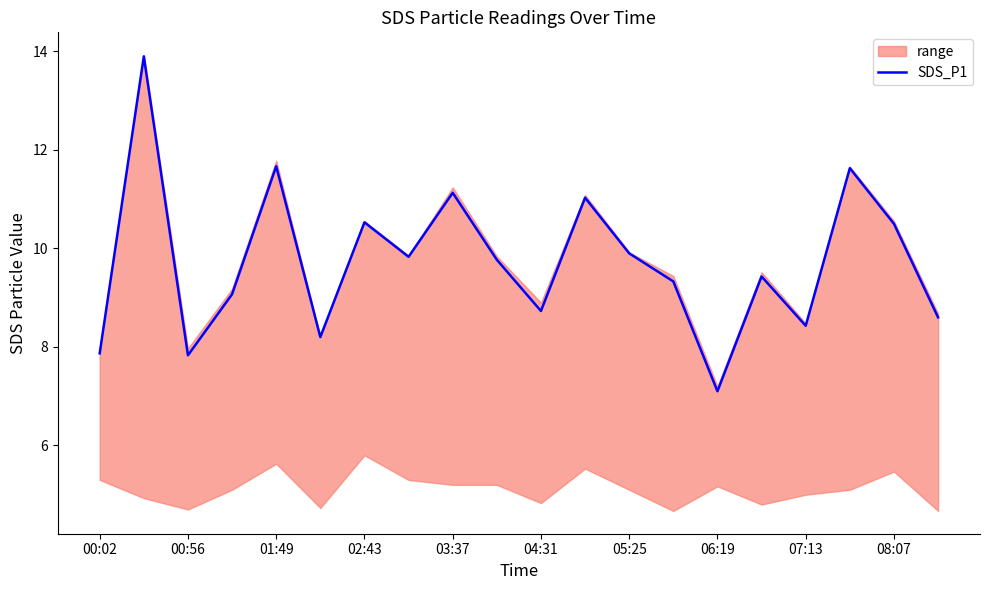

True or false: the data shows 11.0 at 11.

True